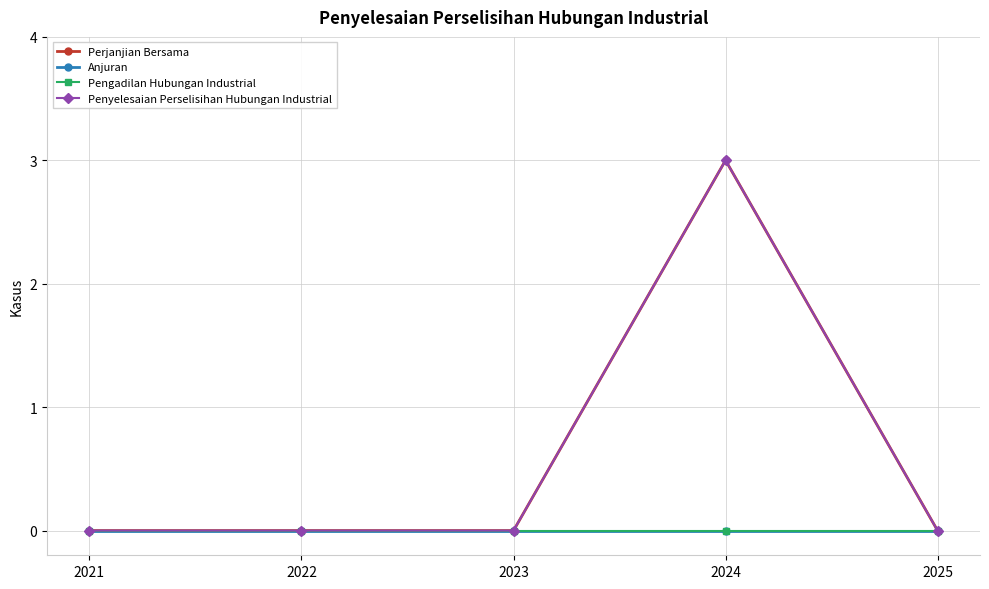

Does the chart have visible grid lines?

Yes